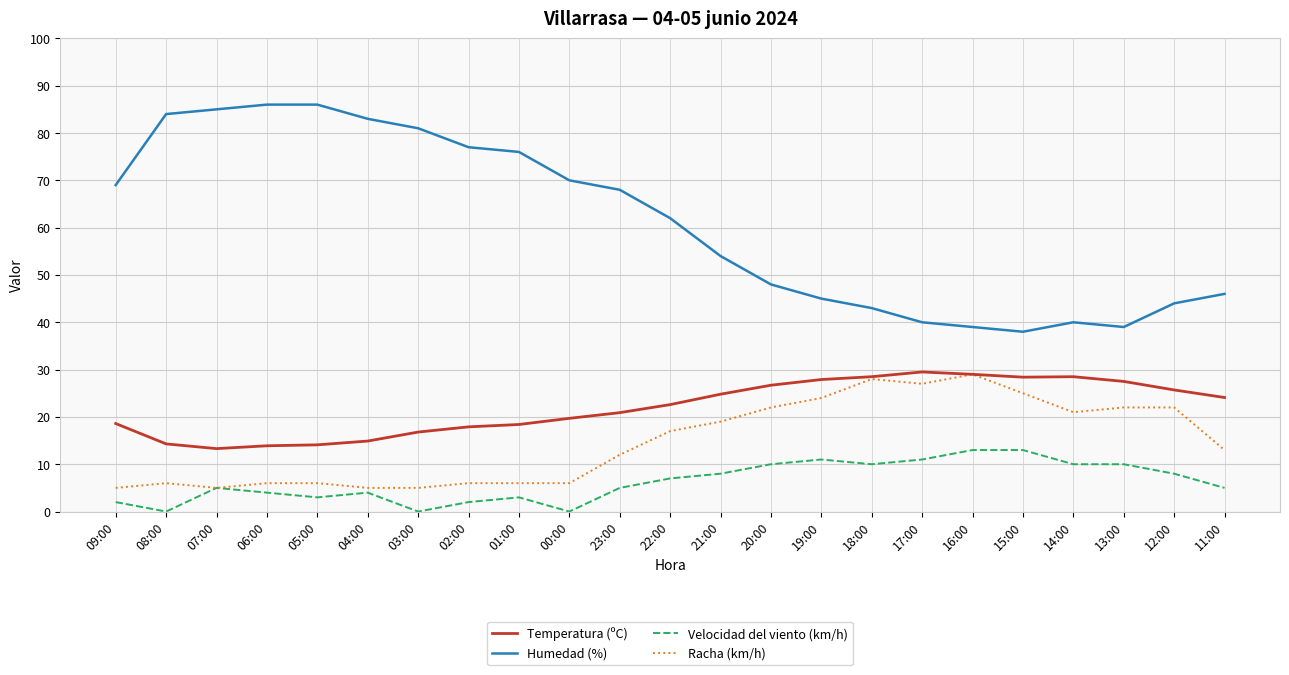

Is the value of Velocidad del viento (km/h) at 12:00 greater than the value of Humedad (%) at 03:00?

No